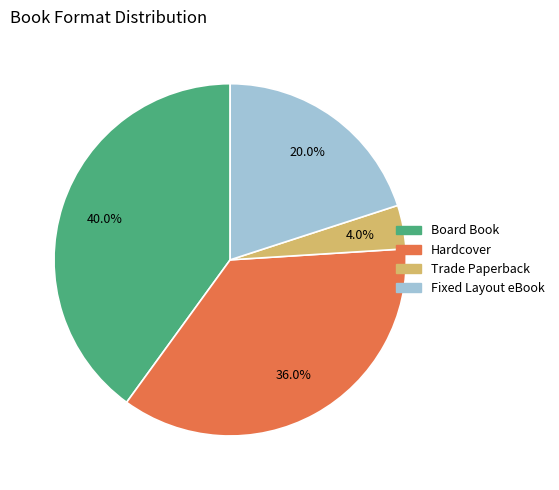

The Trade Paperback slice represents 4% of the pie. True or false?

True